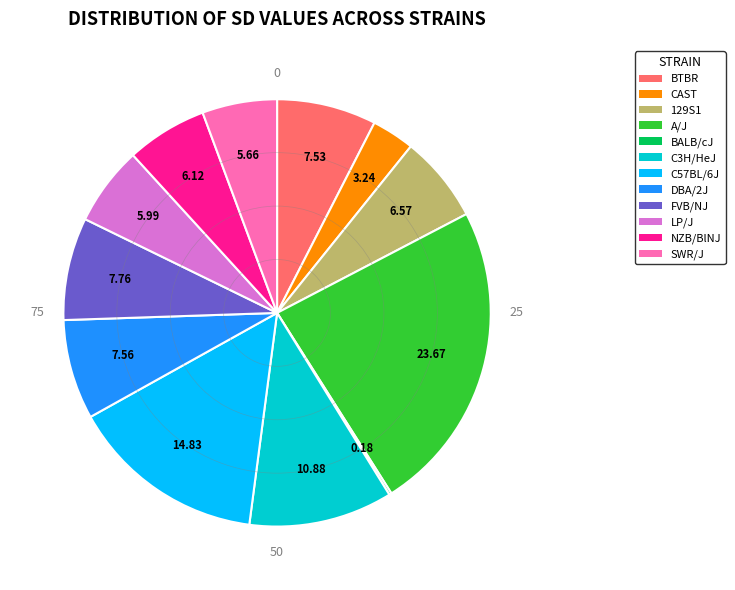

Is LP/J the majority of the pie?

No